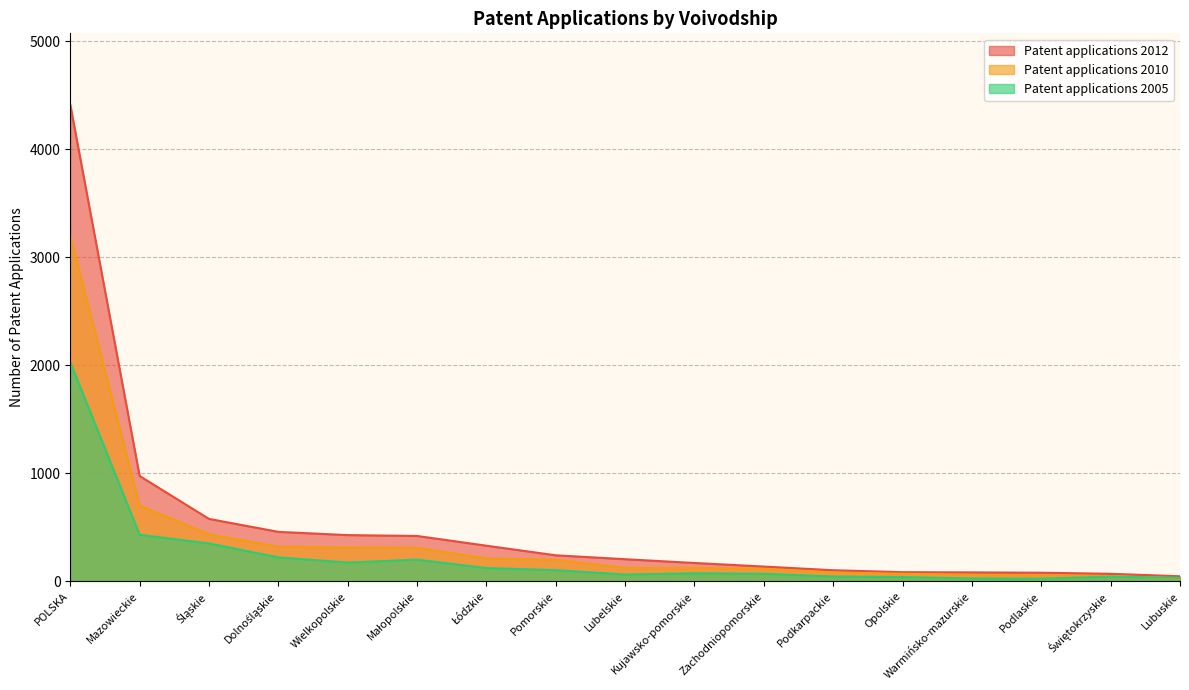

What is the minimum value shown in the chart?

25